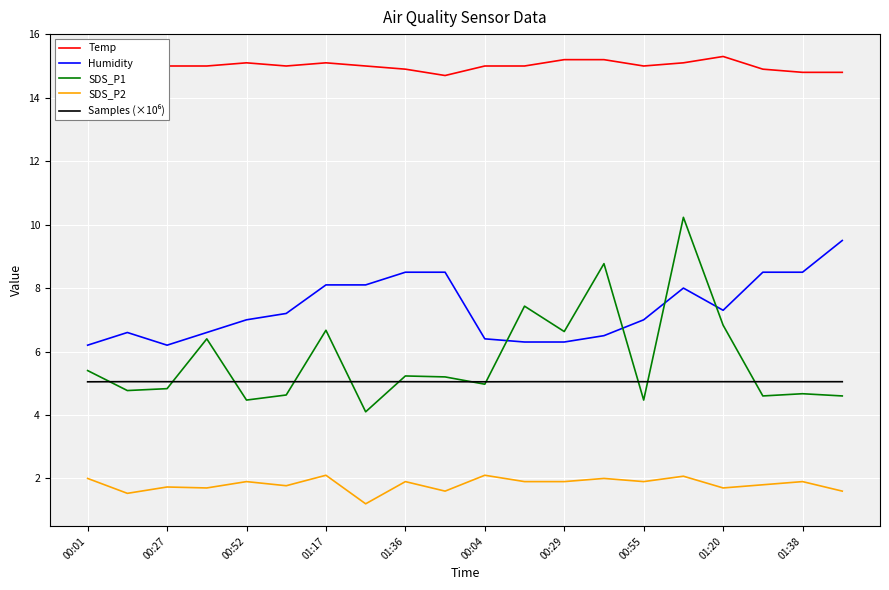

What is the minimum value shown in the chart?

1.2